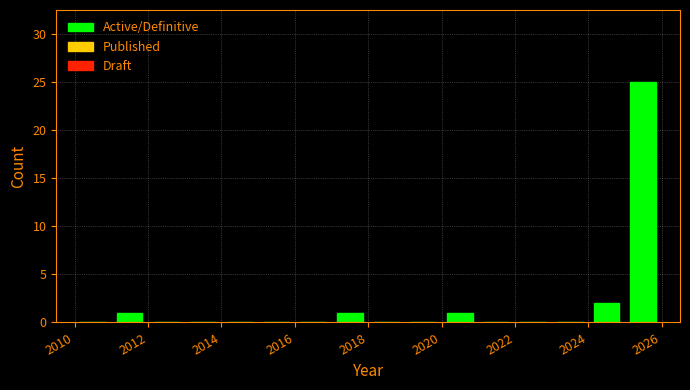

How tall is the bar that spans 2024 to 2025 on the x-axis? The values are not printed on the chart, so give them approximately, as read against the axis.

2